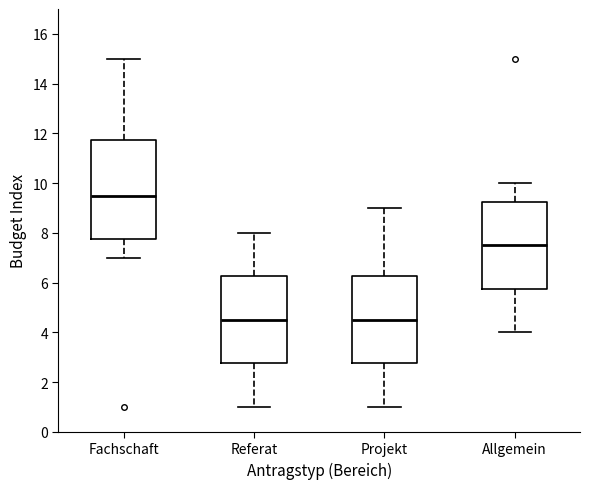

Reading left to right, transcribe this box plot: for each box, give where its median line is, the range the box spans, and where its two whiskers end, as read against the y-axis. The values are not printed on the chart, so give them approximately, as read against the axis.

Fachschaft: median 9.6, box 7.8 to 11.8, whiskers 7.0 to 15.0
Referat: median 4.6, box 2.8 to 6.2, whiskers 1.0 to 8.0
Projekt: median 4.6, box 2.8 to 6.2, whiskers 1.0 to 9.0
Allgemein: median 7.6, box 5.8 to 9.2, whiskers 4.0 to 10.0